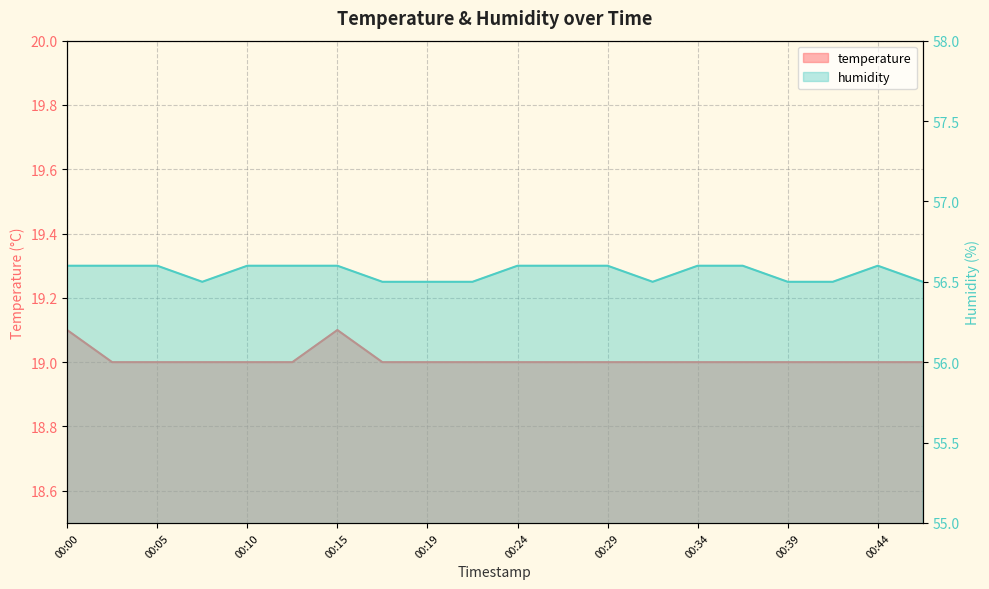

What is the difference between the maximum and second lowest values in the humidity series?

0.1